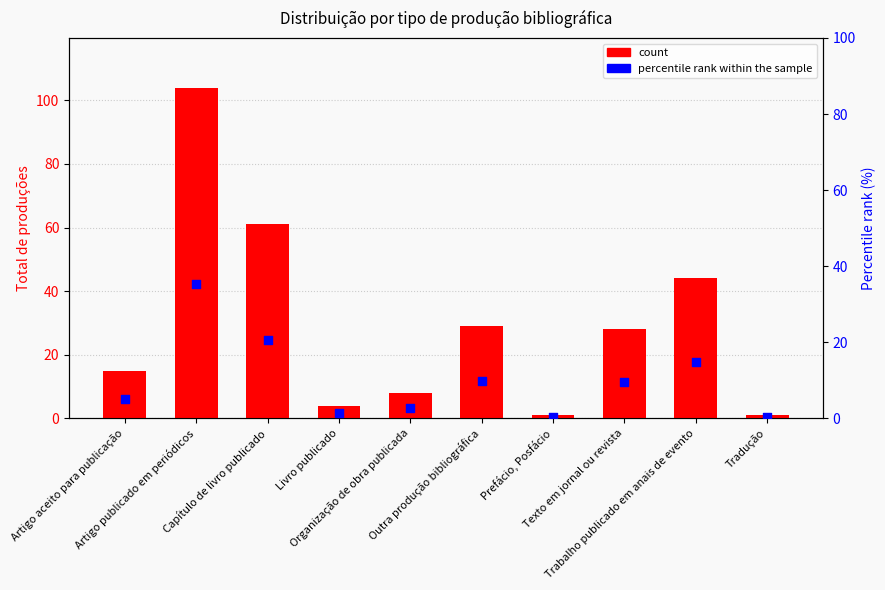

Which series has the largest total across all categories?

count